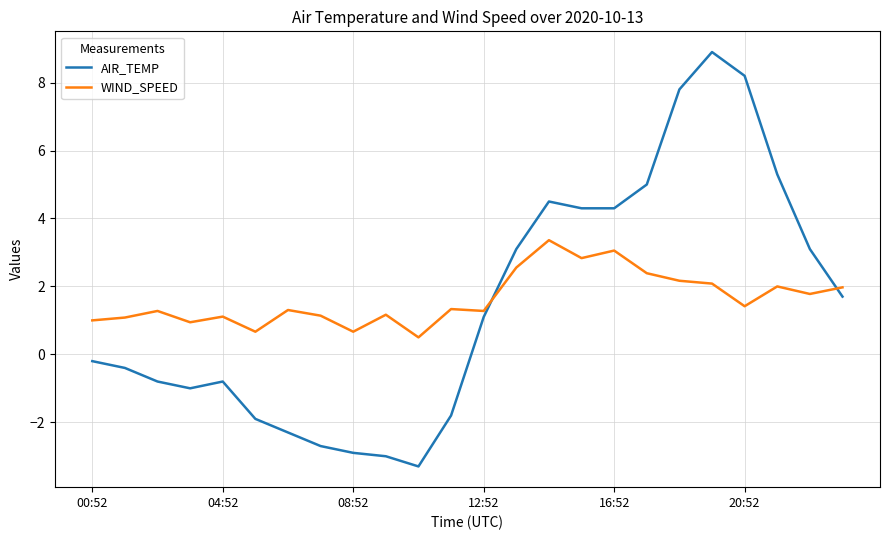

Which series has the widest spread of values?

AIR_TEMP